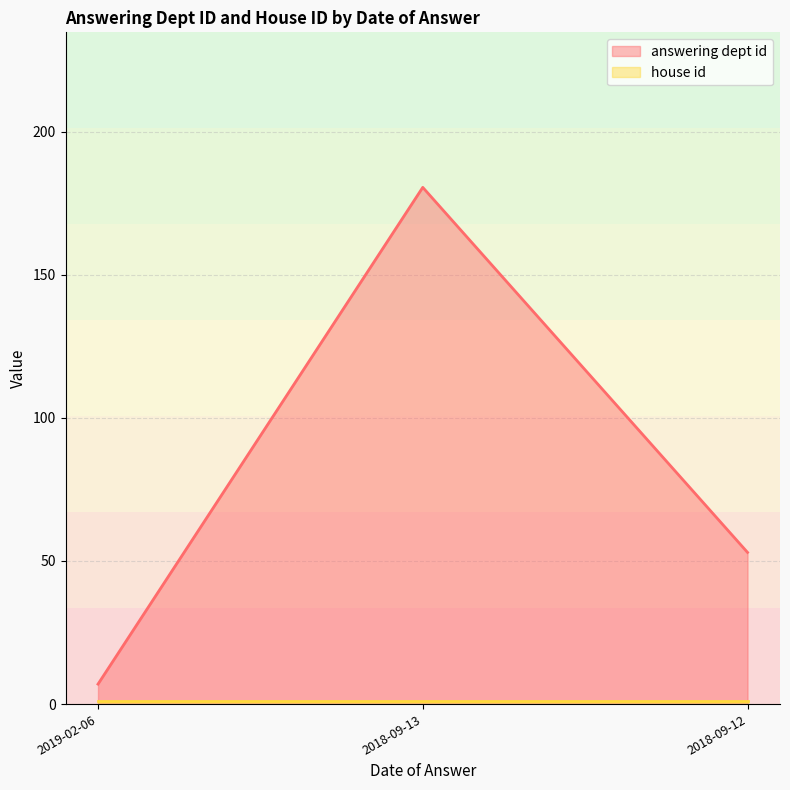

True or false: answering dept id has a value of 270.9 at 2018-09-13.

False